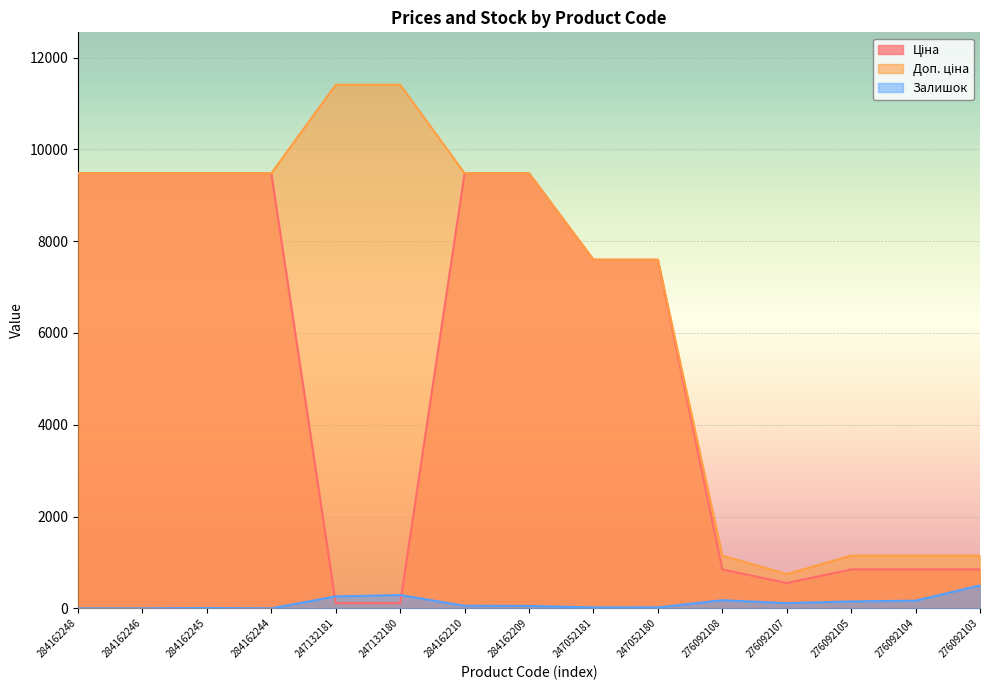

In Ціна, how many points are lower than both neighbors (excluding endpoints)?

1